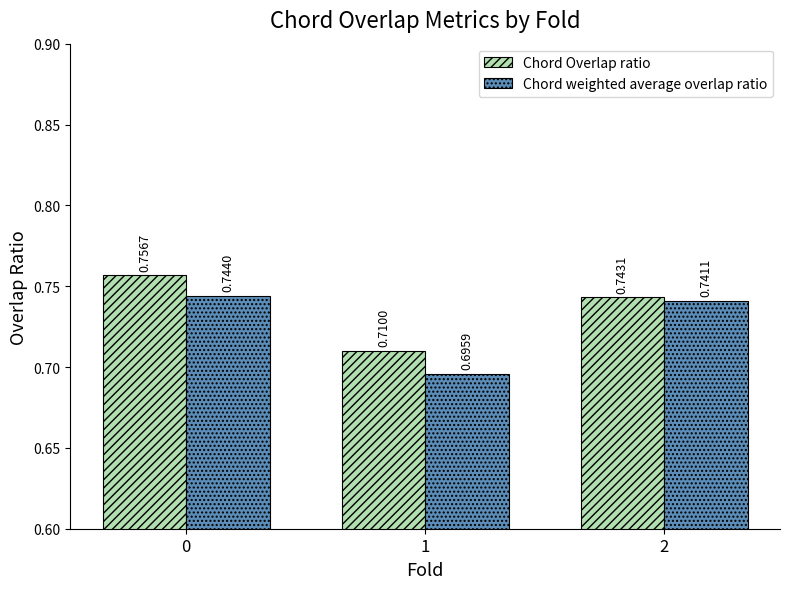

Which series has the widest spread of values?

Chord weighted average overlap ratio